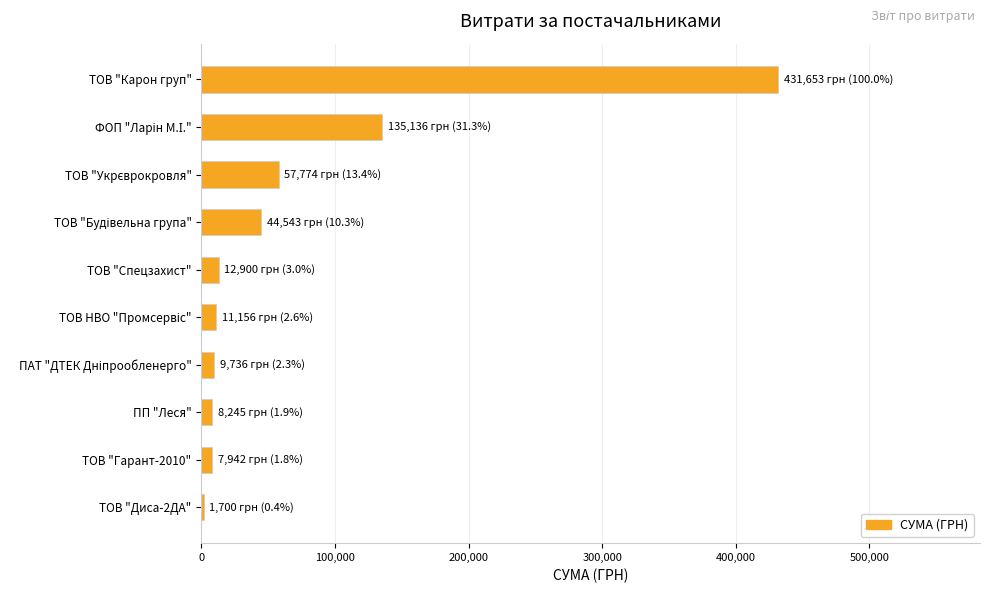

What is the sum of all values?

720785.1